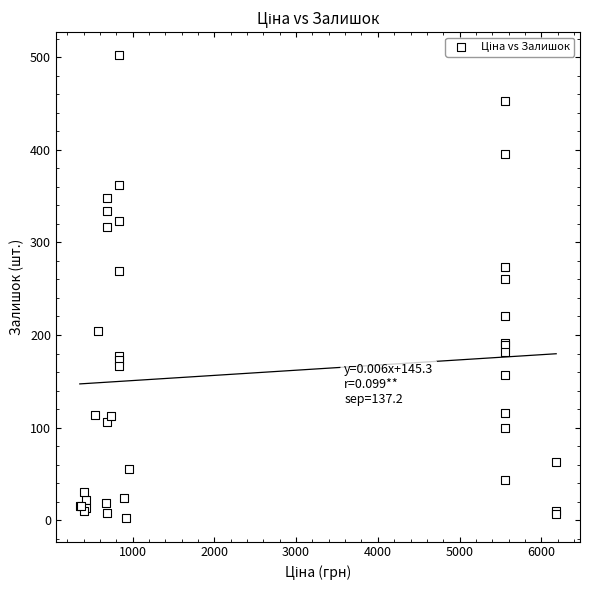

What Y value in the scatter plot is closest to 252?

260